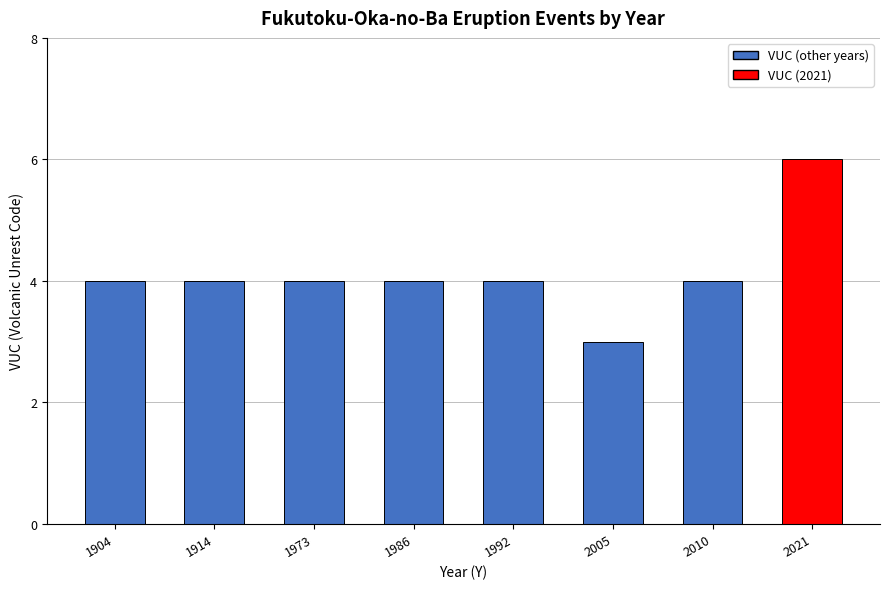

What is the sum of the values at 1992 and 2005?

7